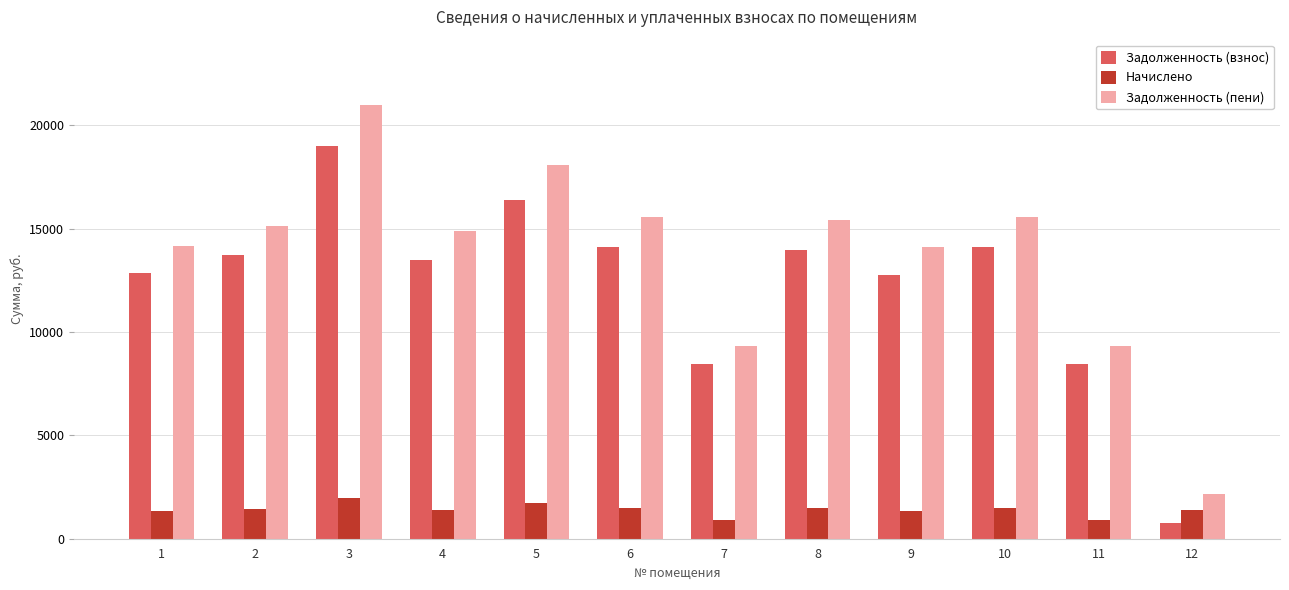

At which category is the sum across all series the highest?

3